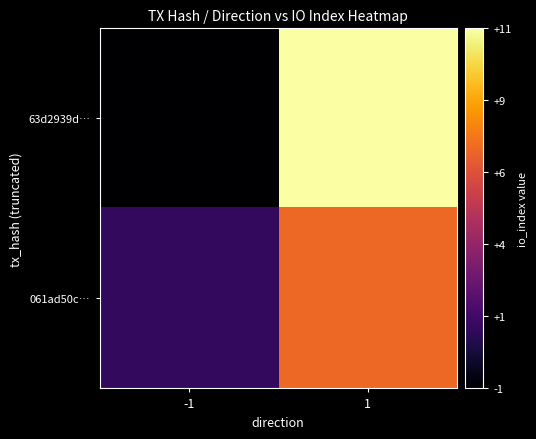

Reading left to right, transcribe all the data shown in this chart.

63d2939d…: -1=-1	1=11
061ad50c…: -1=1	1=7